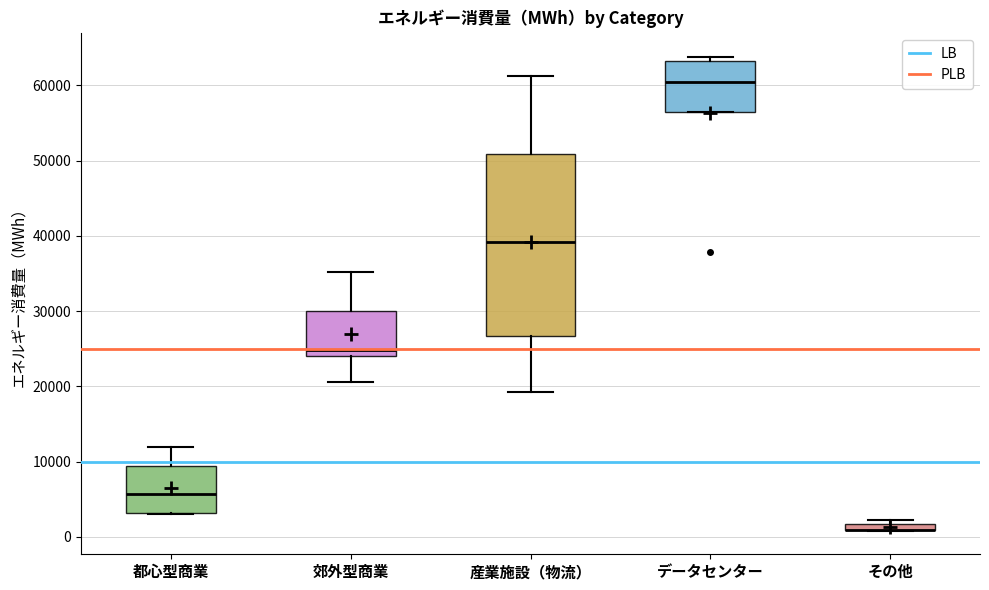

Where is the upper edge of the box for 都心型商業 on the y-axis? The values are not printed on the chart, so give them approximately, as read against the axis.

9000